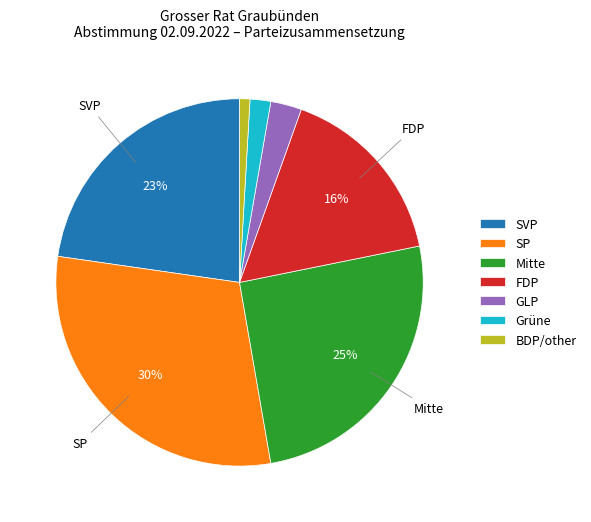

How many segments does this pie chart have?

7